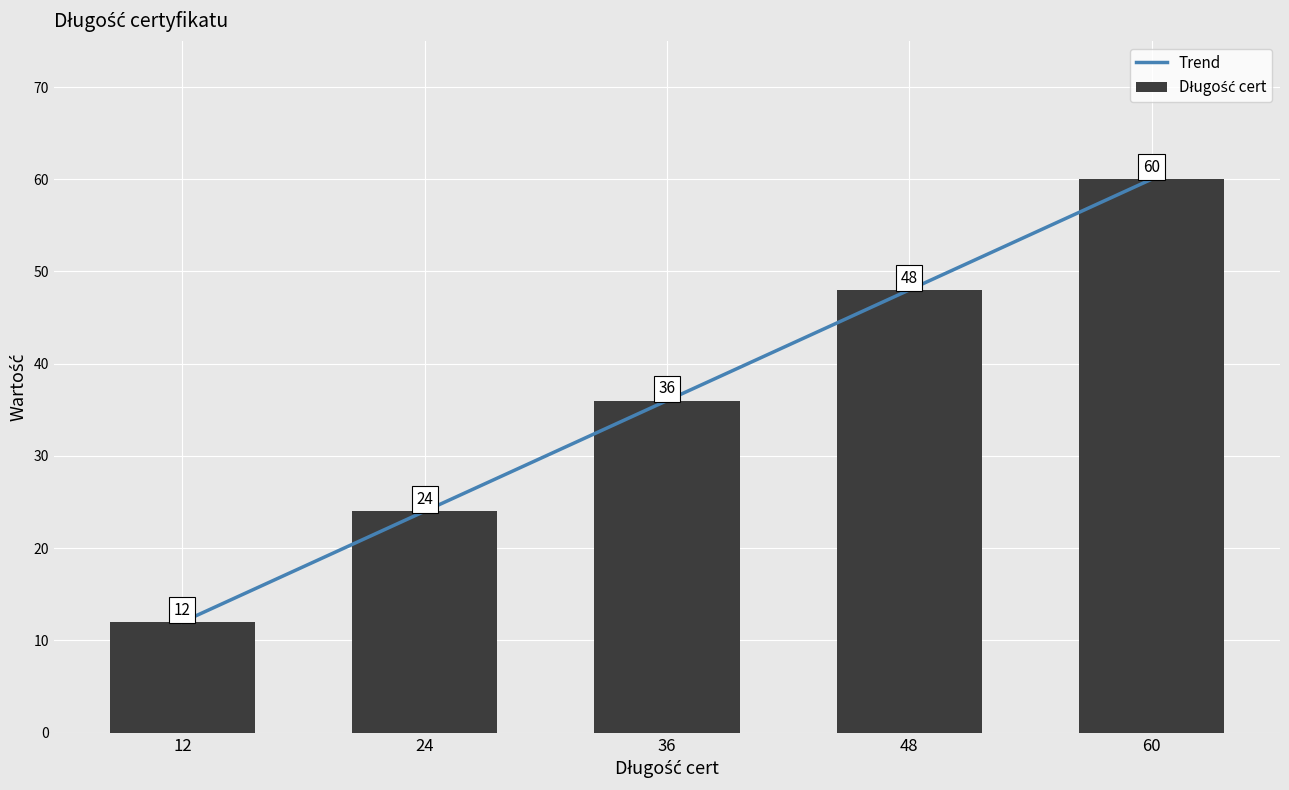

At which category does the chart reach its minimum across all series?

12